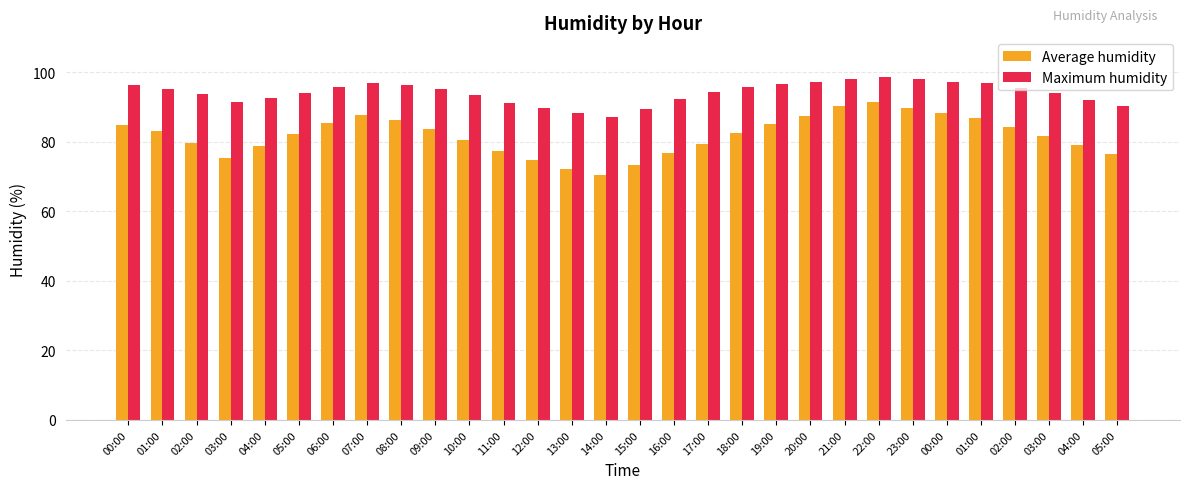

What are all the series names shown in the legend?

Average humidity, Maximum humidity